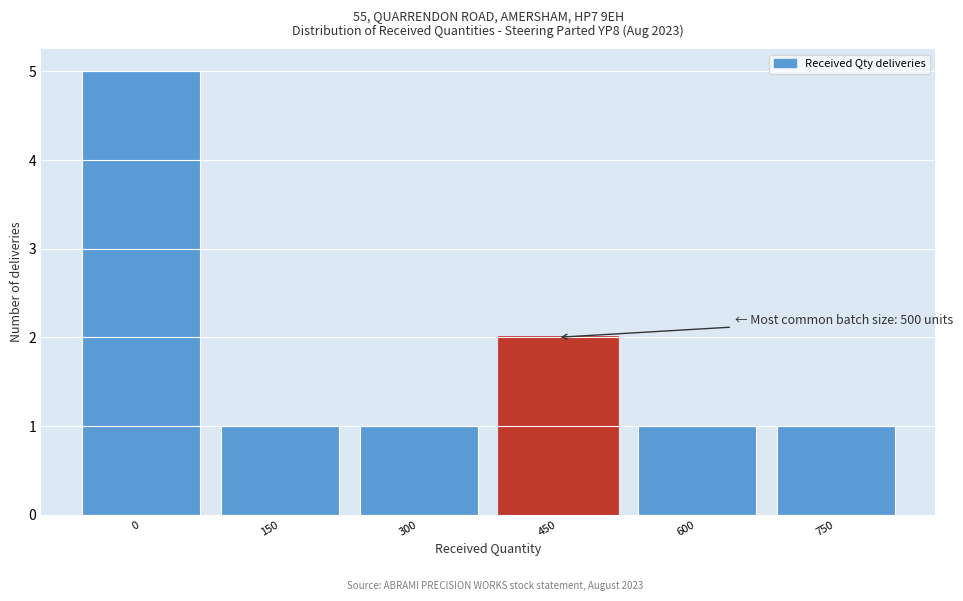

Reading left to right, transcribe all the data shown in this chart.

0=5	150=1	300=1	450=2	600=1	750=1